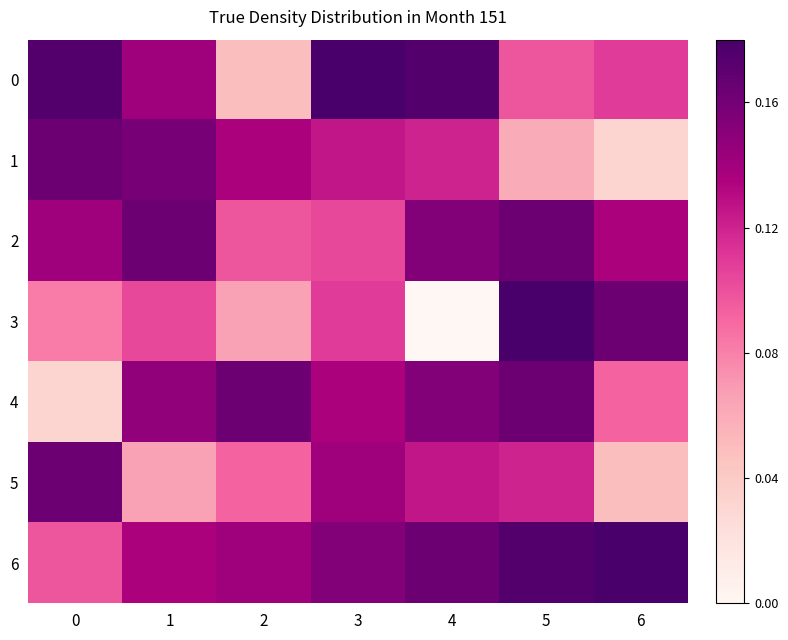

Reading right to left, what are all the values shown in this chart?

0: 6=0.1	5=0.1	4=0.2	3=0.2	2=0.0	1=0.1	0=0.2
1: 6=0.0	5=0.1	4=0.1	3=0.1	2=0.1	1=0.2	0=0.2
2: 6=0.1	5=0.2	4=0.2	3=0.1	2=0.1	1=0.2	0=0.1
3: 6=0.2	5=0.2	4=0.0	3=0.1	2=0.1	1=0.1	0=0.1
4: 6=0.1	5=0.2	4=0.2	3=0.1	2=0.2	1=0.1	0=0.0
5: 6=0.0	5=0.1	4=0.1	3=0.1	2=0.1	1=0.1	0=0.2
6: 6=0.2	5=0.2	4=0.2	3=0.2	2=0.1	1=0.1	0=0.1